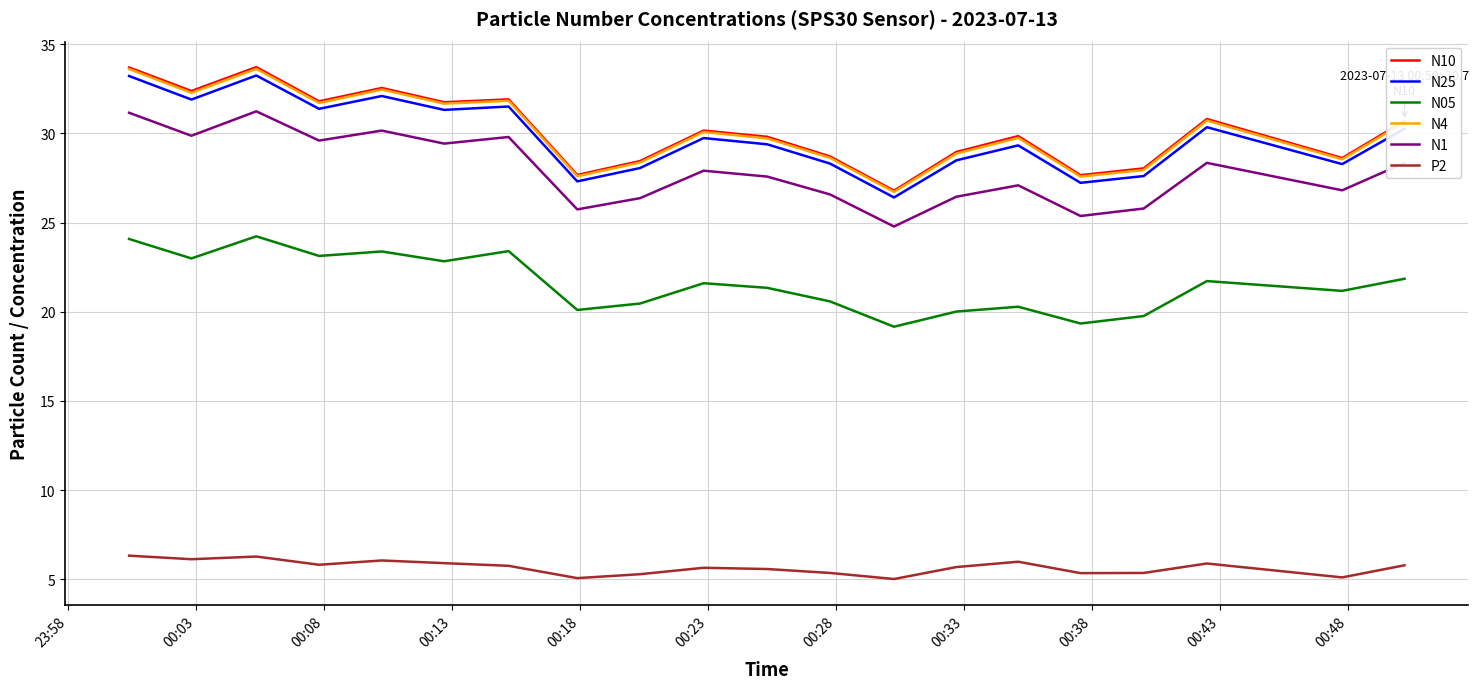

True or false: N25 and N05 intersect in this chart.

False